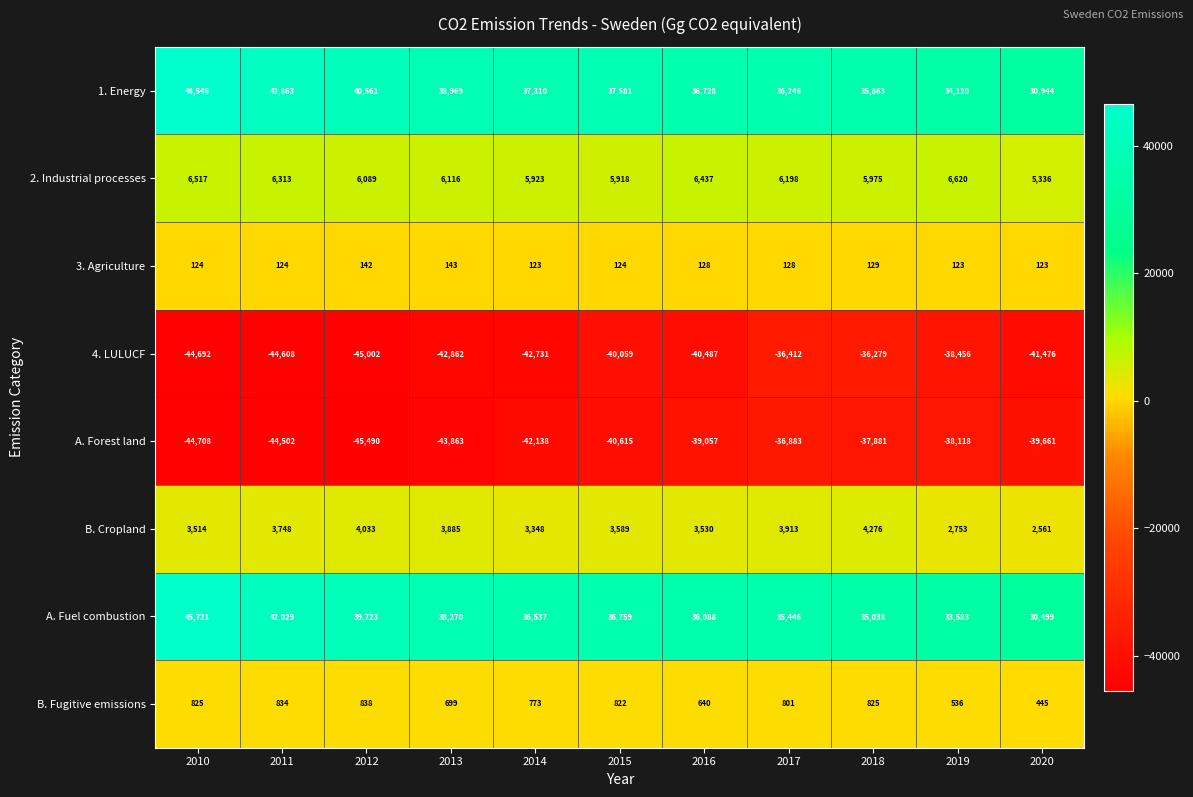

What is the average value of the A. Fuel combustion series?

37245